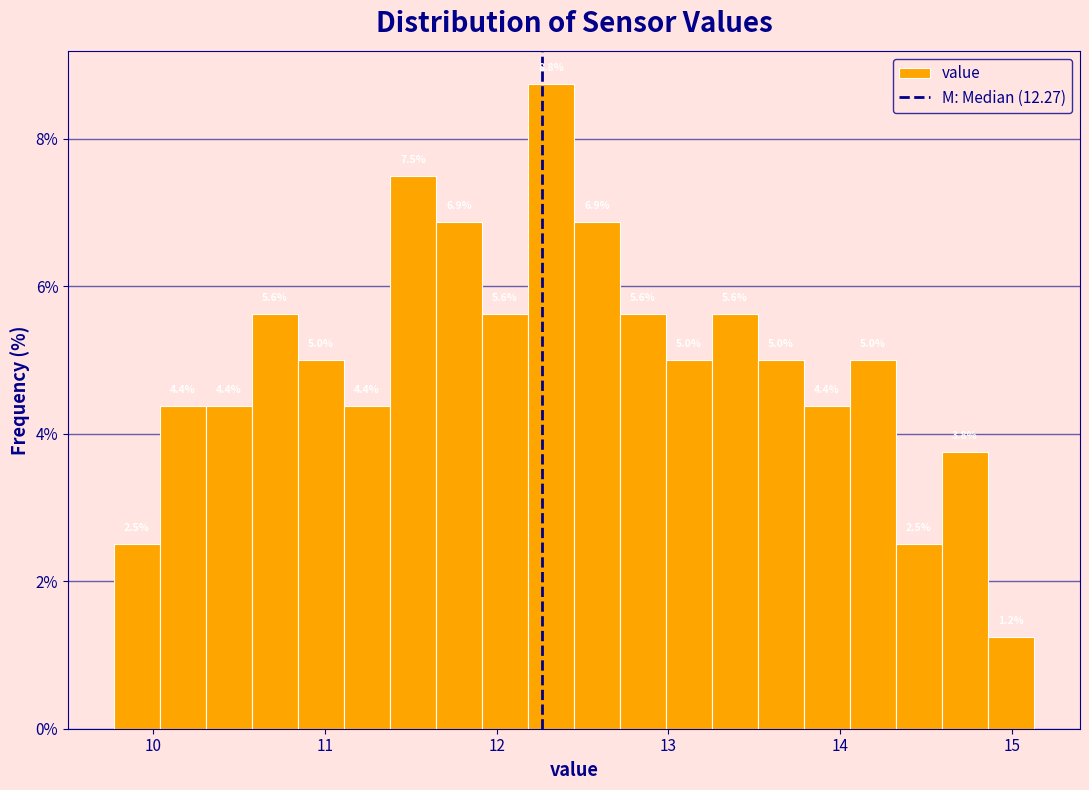

Around what value on the x-axis is the tallest bar? Give the approximate position of its centre, as read against the axis.

12.3